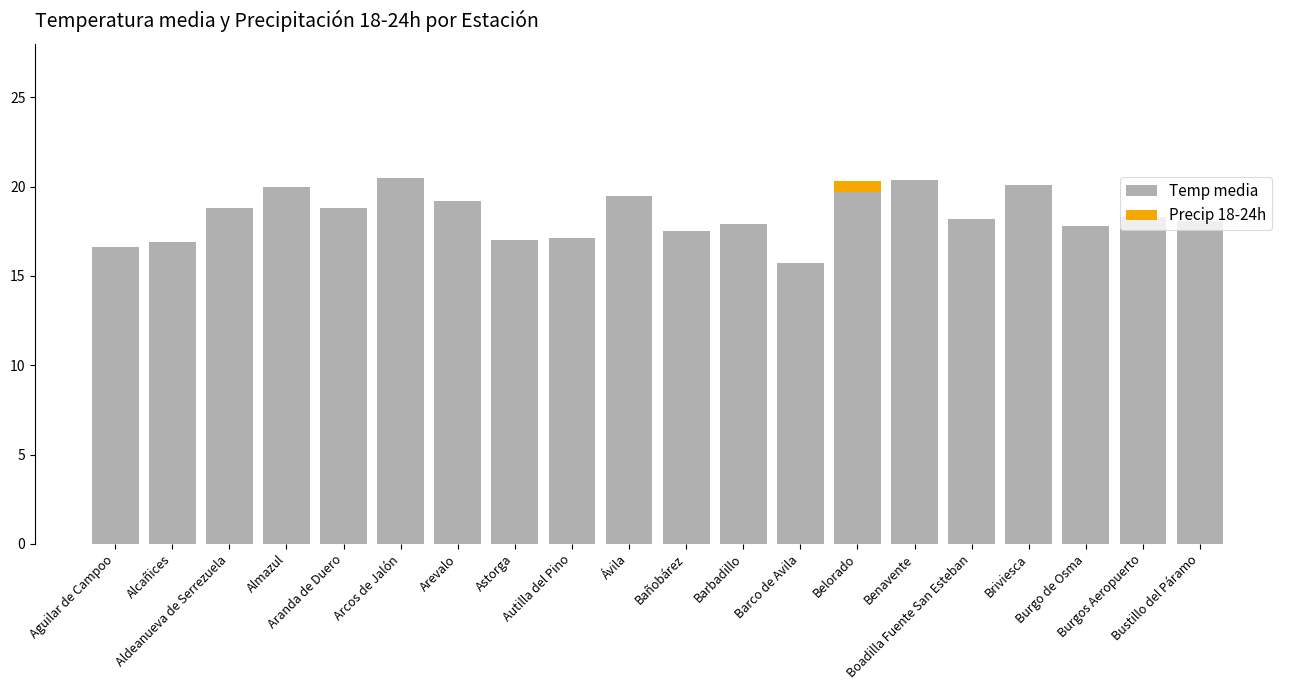

What is the highest value of the Temp media series?

20.5